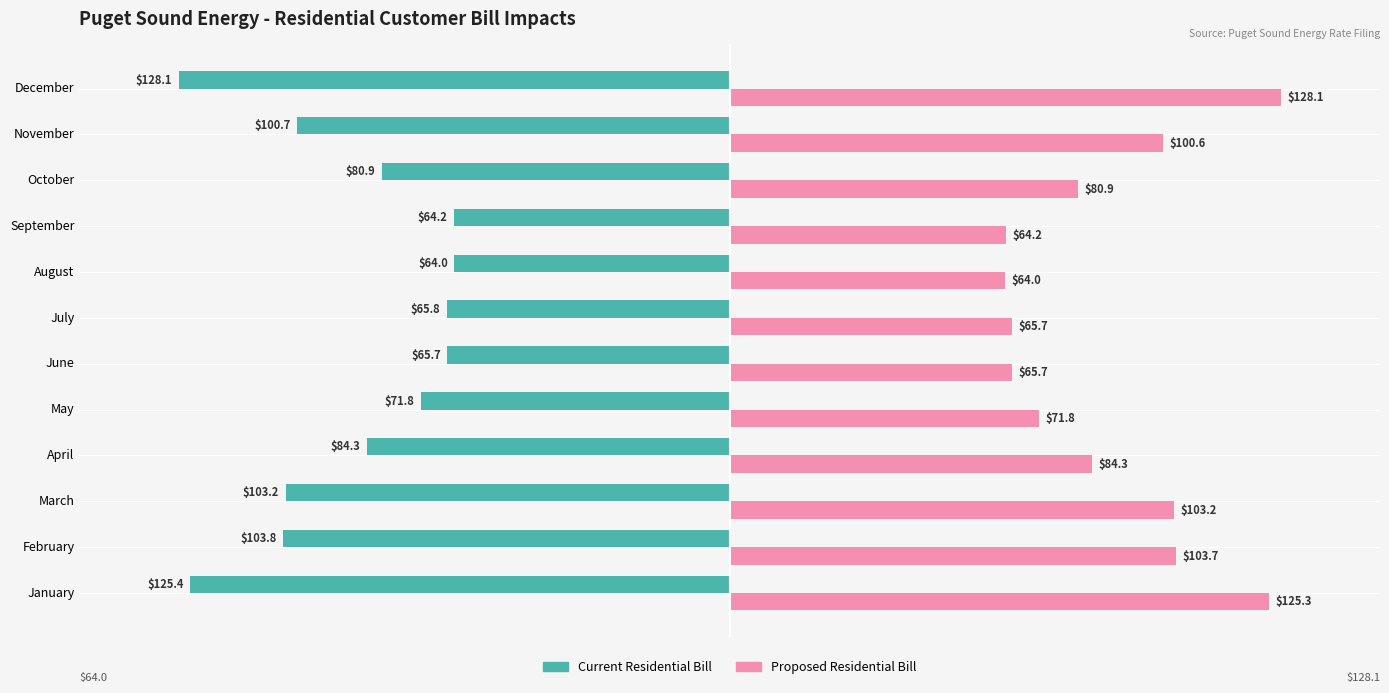

How many data points in Current Residential Bill are above -80?

5